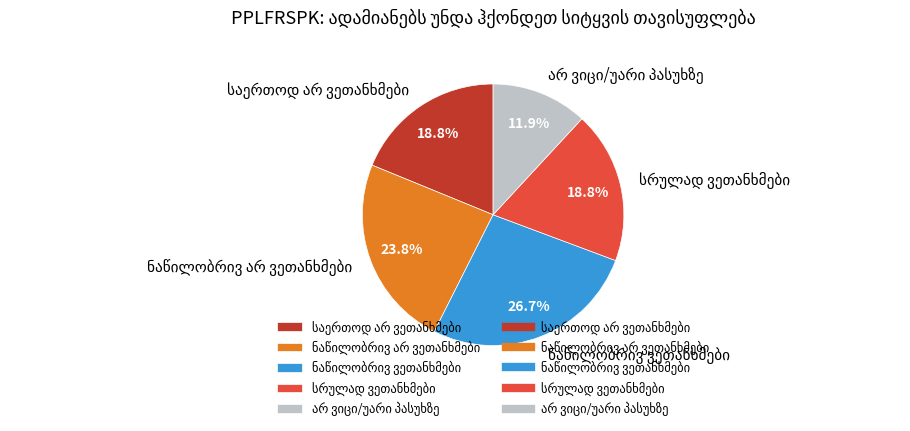

Is there any slice that represents more than half of the pie?

No